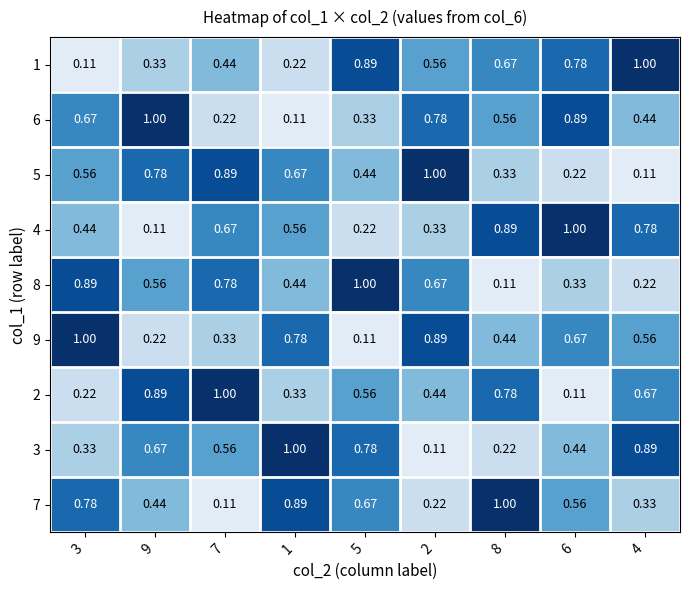

Is the value of 3 at 8 greater than the value of 7 at 1?

No